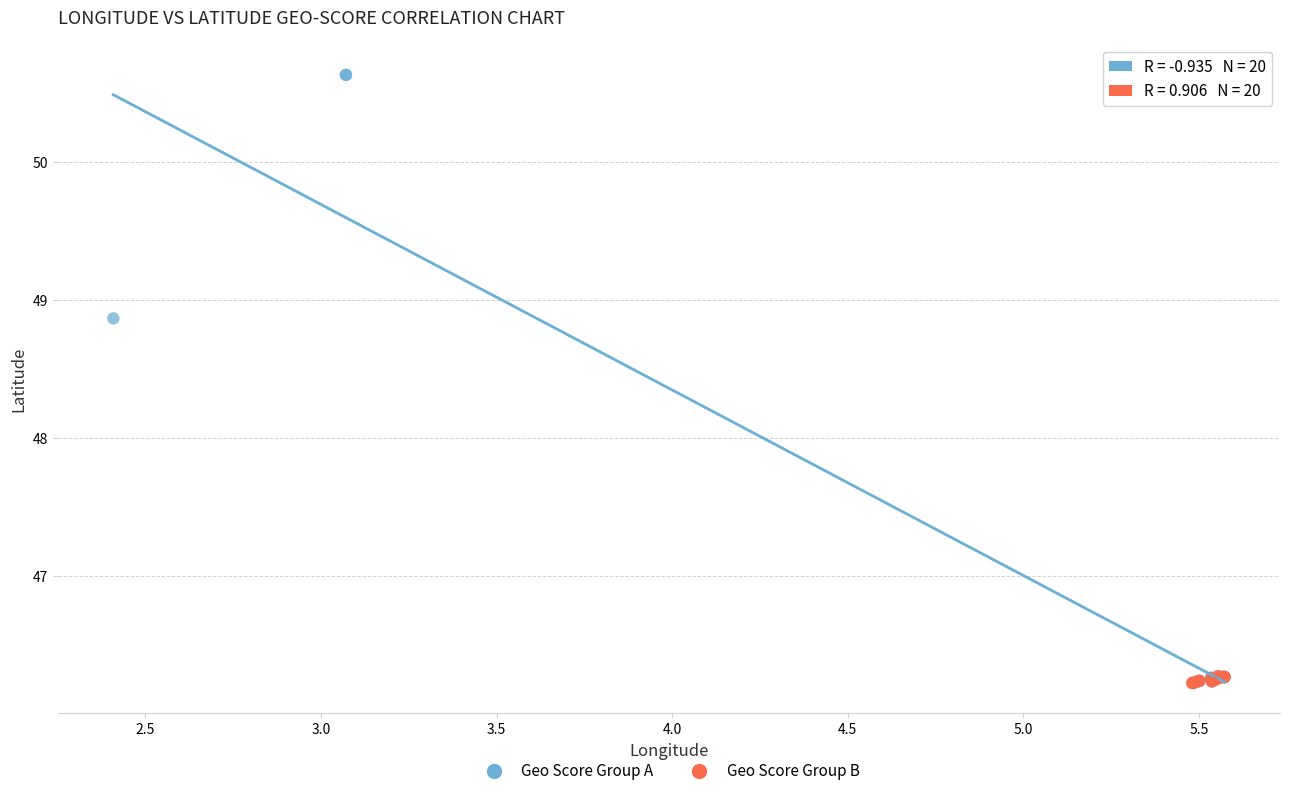

Which series has the widest spread of Y values?

Geo Score Group A